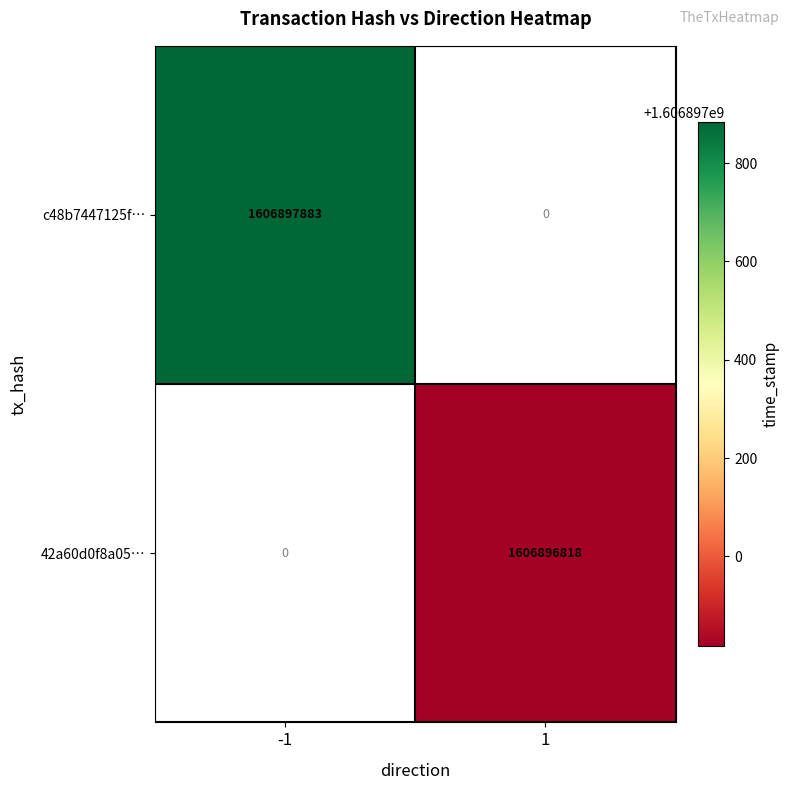

What is the spread (max minus min) of values at -1?

1606897883